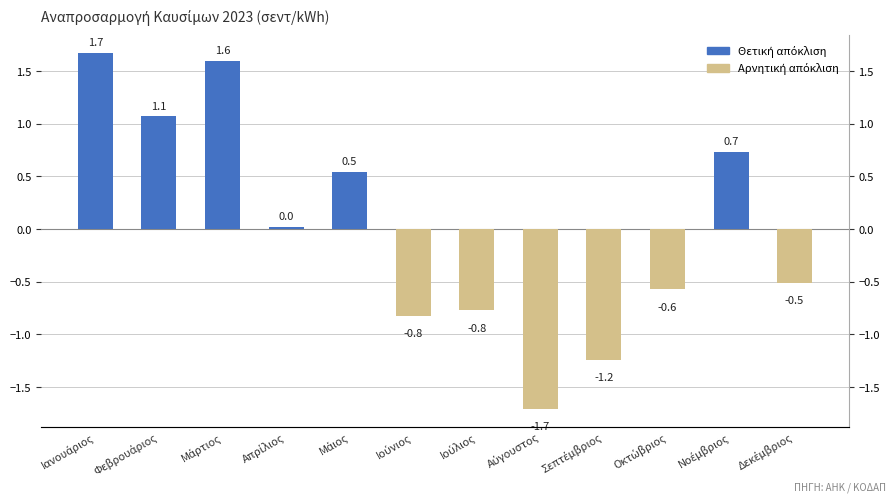

How many bars are there in total?

12